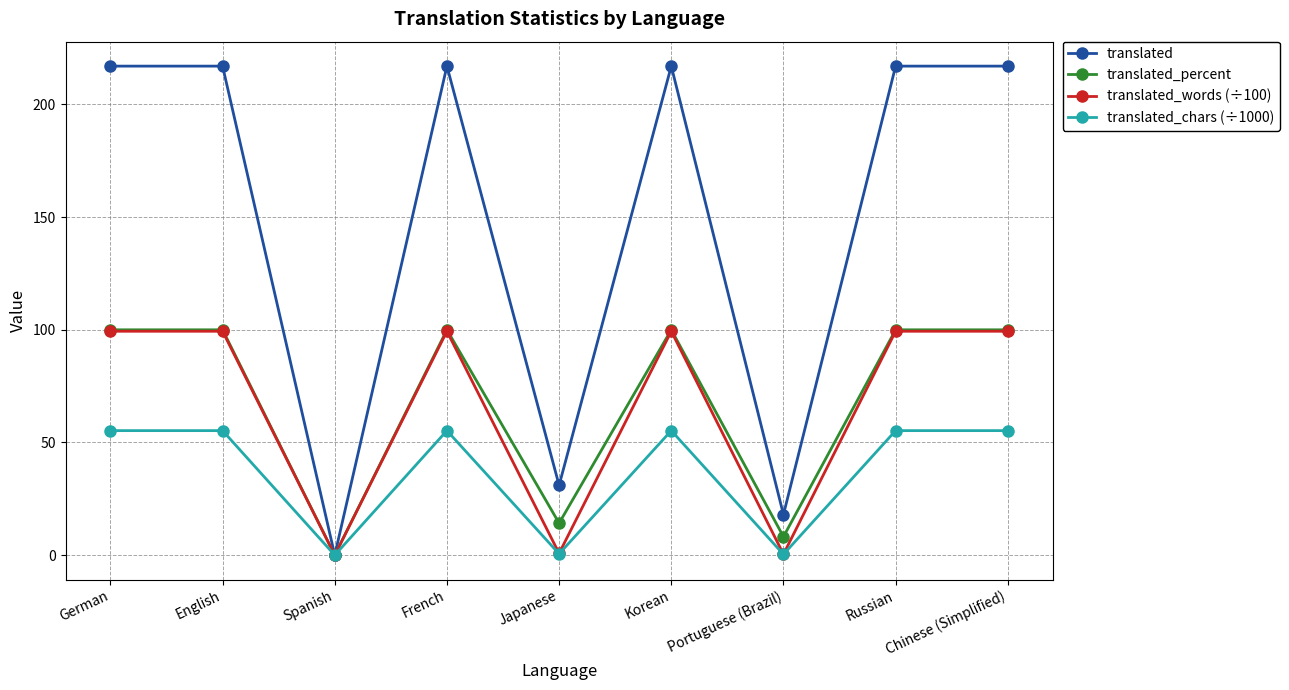

Is the value of translated_words (÷100) at Japanese greater than the value of translated_percent at German?

No